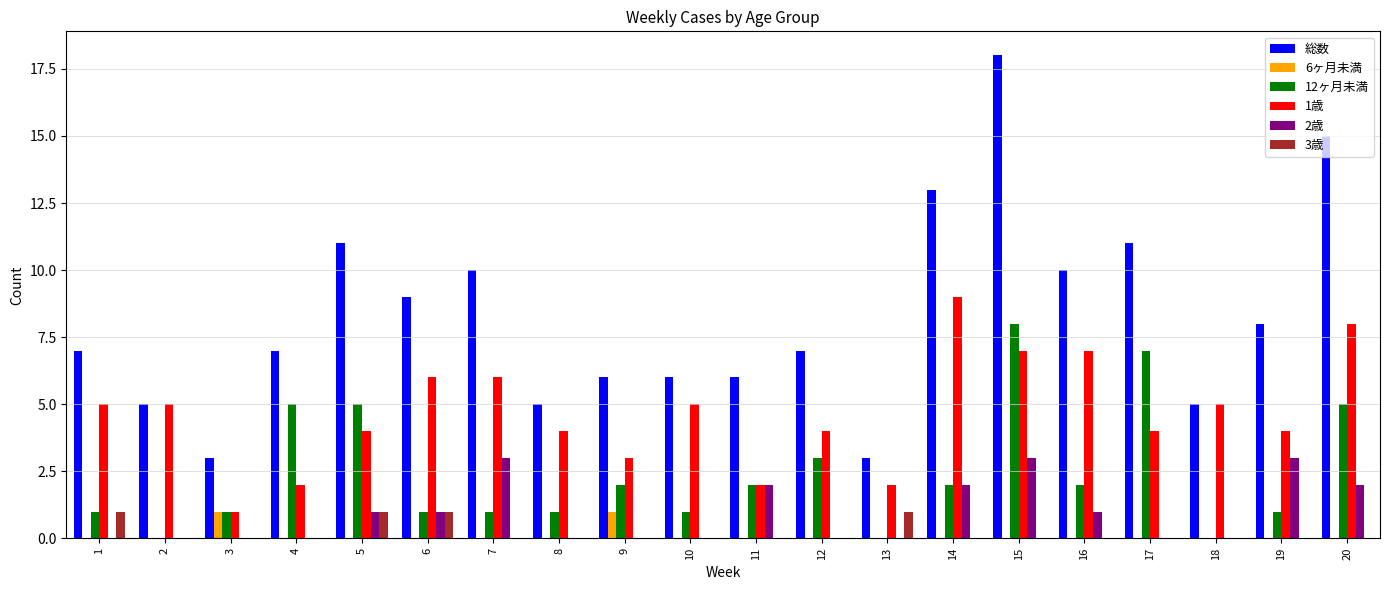

How many groups of bars are there?

20